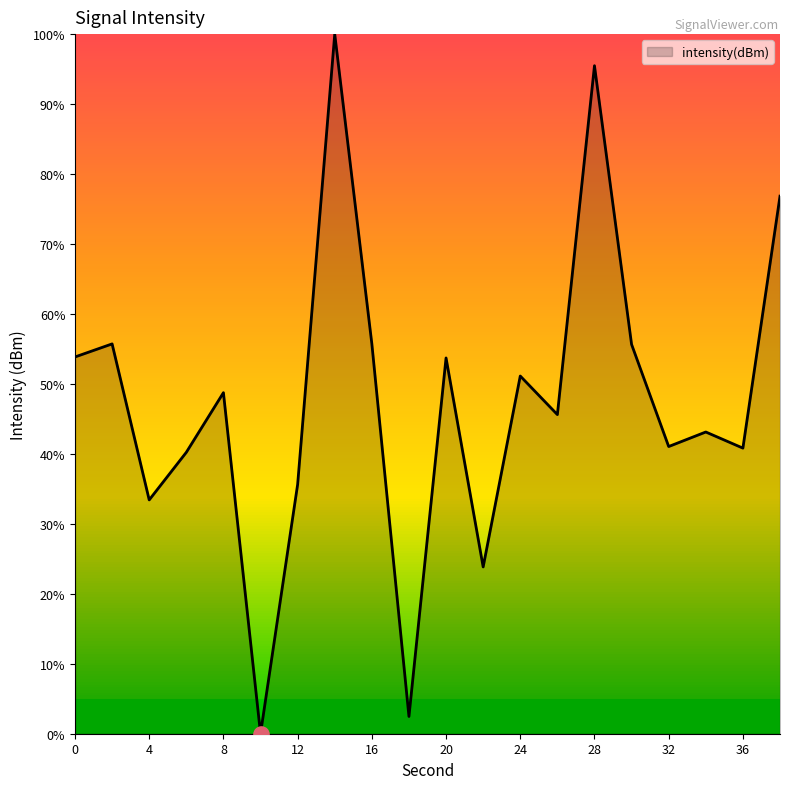

What is the difference between the maximum and minimum values?

100.0